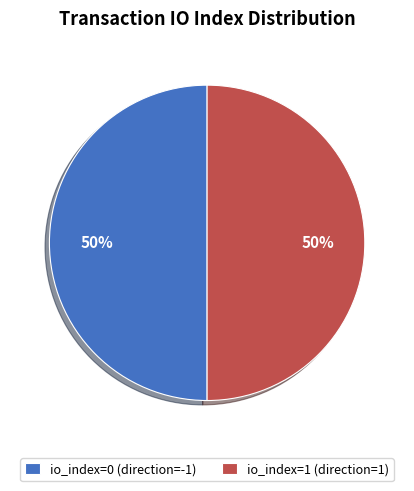

What percentage is the io_index=0 (direction=-1) slice, to the nearest percent?

50%